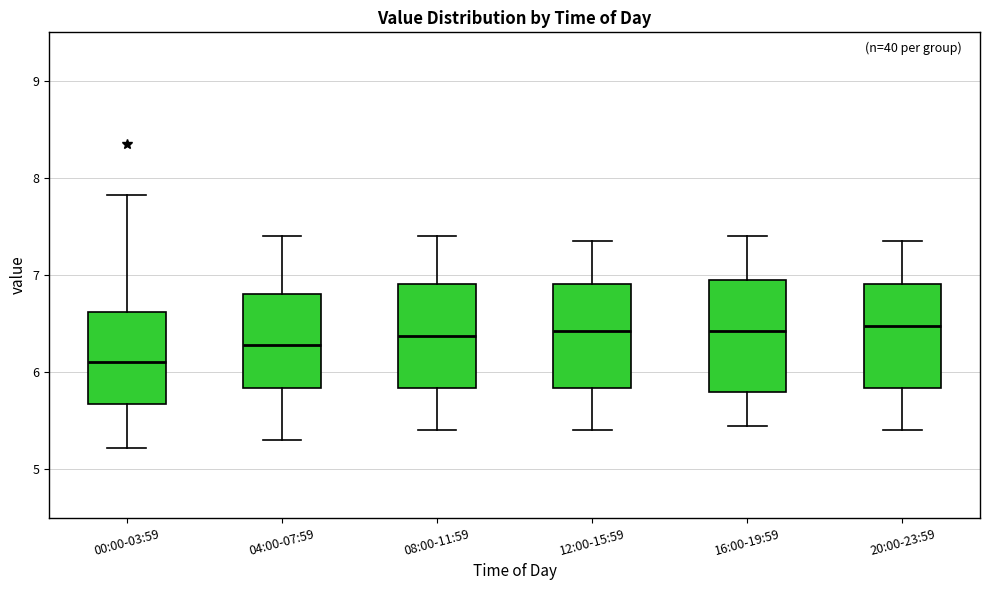

Where is the upper edge of the box for 20:00-23:59 on the y-axis? The values are not printed on the chart, so give them approximately, as read against the axis.

6.9